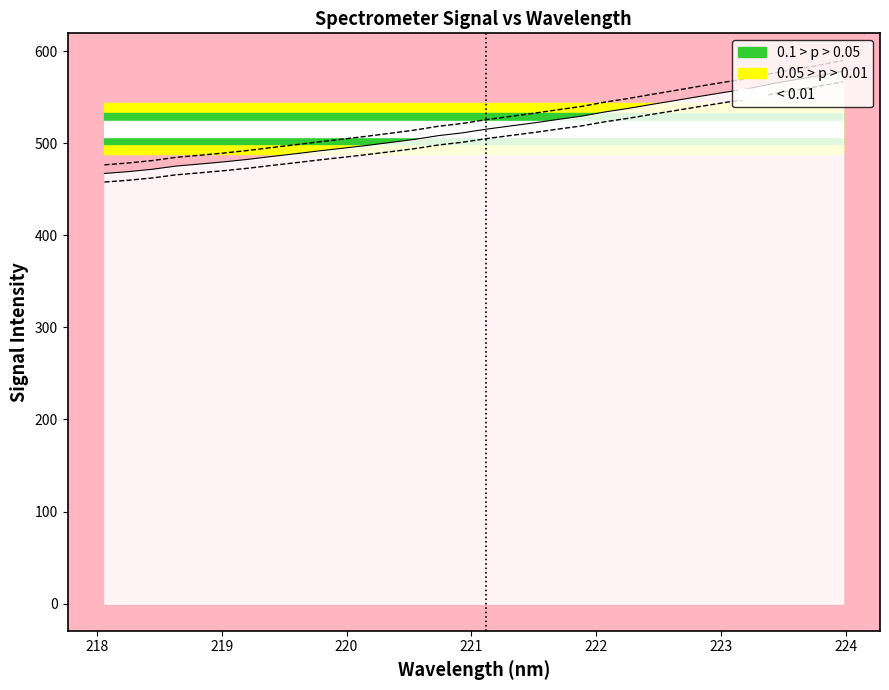

How many data points in x are above 504?

16